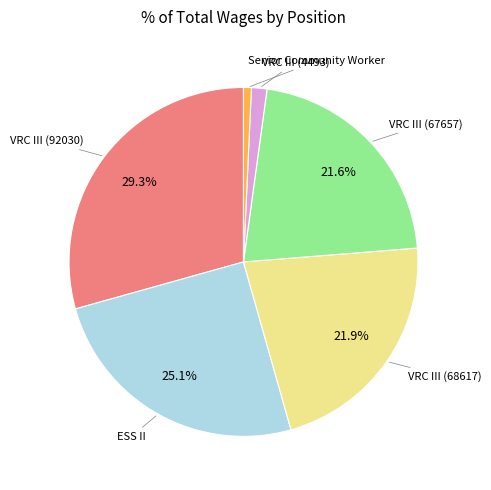

Is there a majority slice in this chart?

No